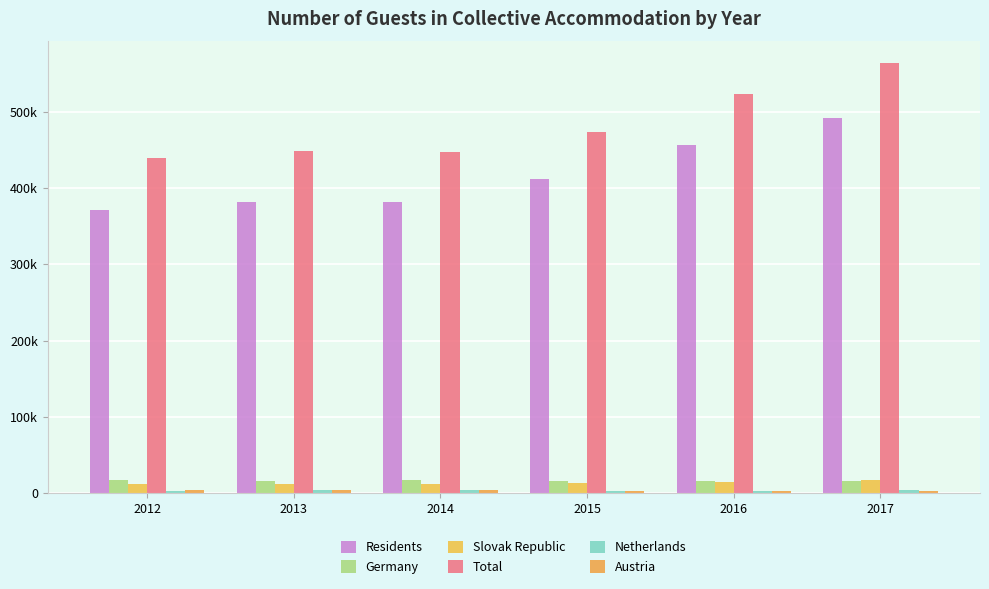

At which category does the chart reach its minimum across all series?

2015